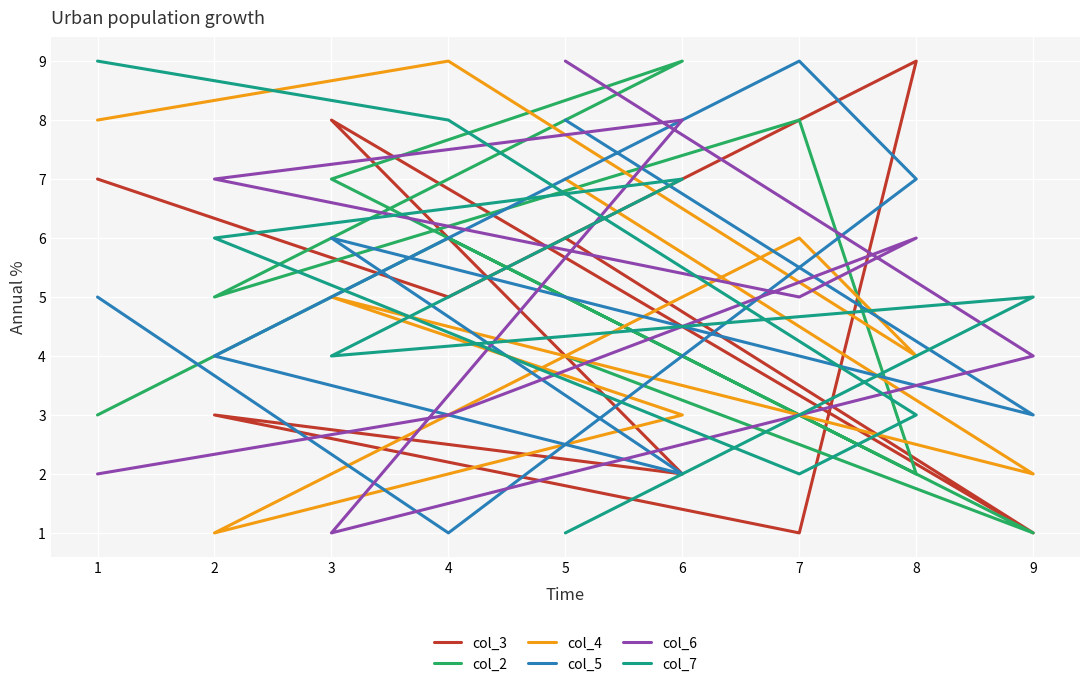

Reading right to left, transcribe all the data shown in this chart.

col_3: 1=7	4=5	8=9	7=1	2=3	6=2	3=8	9=1	5=6
col_2: 1=3	4=6	8=2	7=8	2=5	6=9	3=7	9=1	5=4
col_4: 1=8	4=9	8=4	7=6	2=1	6=3	3=5	9=2	5=7
col_5: 1=5	4=1	8=7	7=9	2=4	6=2	3=6	9=3	5=8
col_6: 1=2	4=3	8=6	7=5	2=7	6=8	3=1	9=4	5=9
col_7: 1=9	4=8	8=3	7=2	2=6	6=7	3=4	9=5	5=1